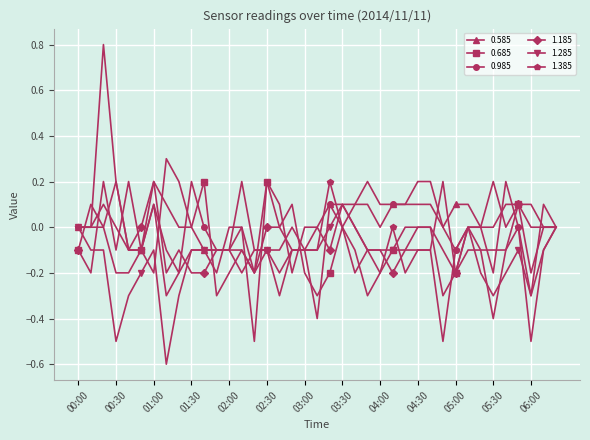

What is the sum of all 1.385 values?

-4.5